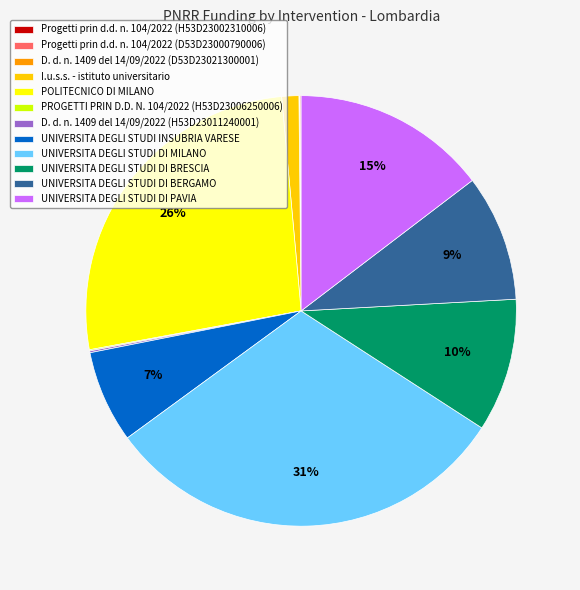

Combined, do UNIVERSITA DEGLI STUDI INSUBRIA VARESE and UNIVERSITA DEGLI STUDI DI BRESCIA account for over 50%?

No